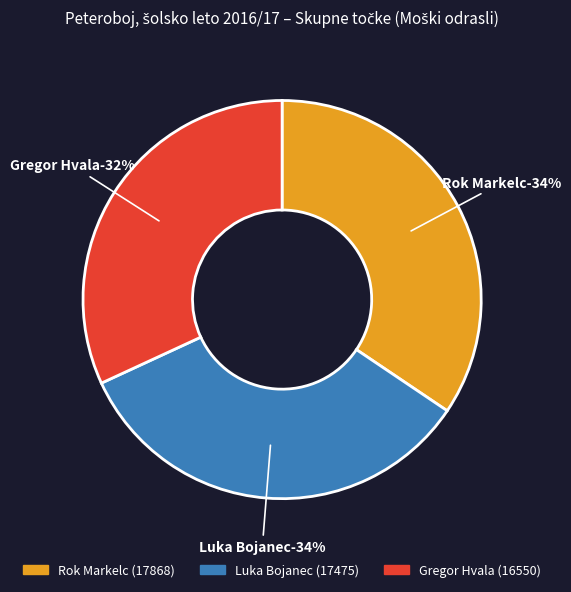

To the nearest percent, what percentage of the pie is Gregor Hvala?

32%